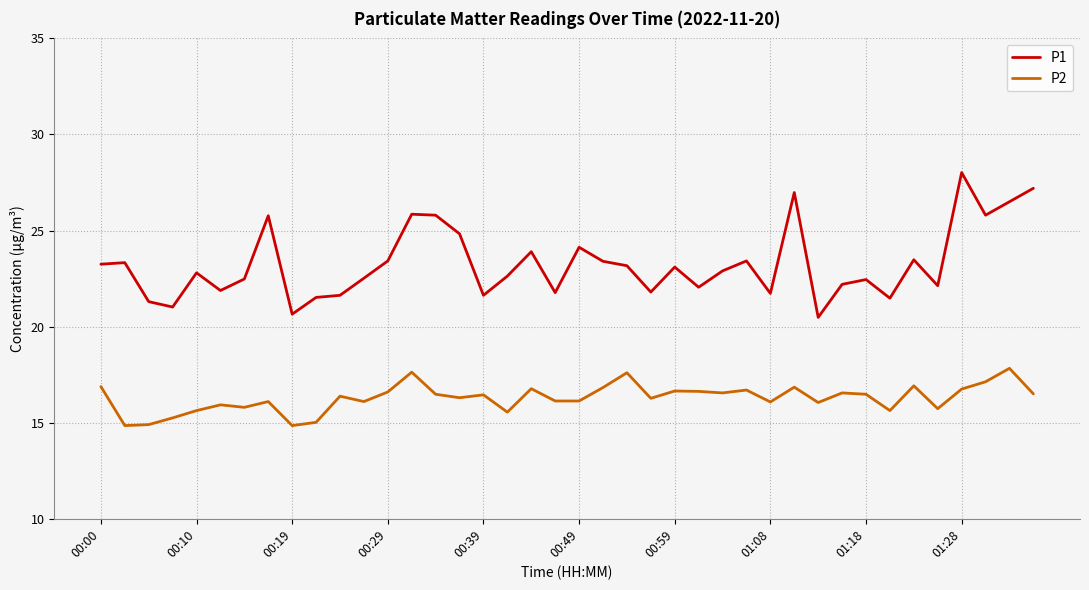

What is the greatest value displayed?

28.0